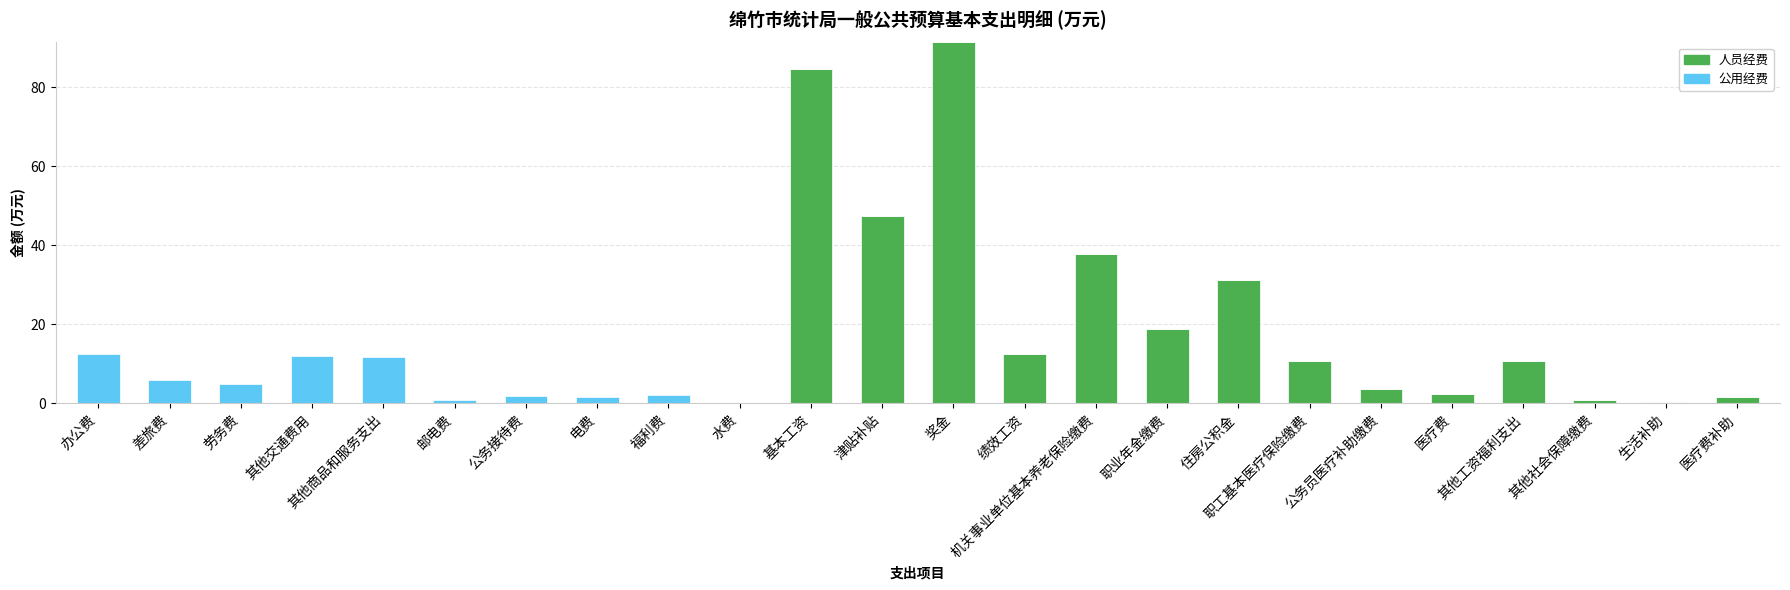

Where is 人员经费 nearest to the value 45?

津贴补贴